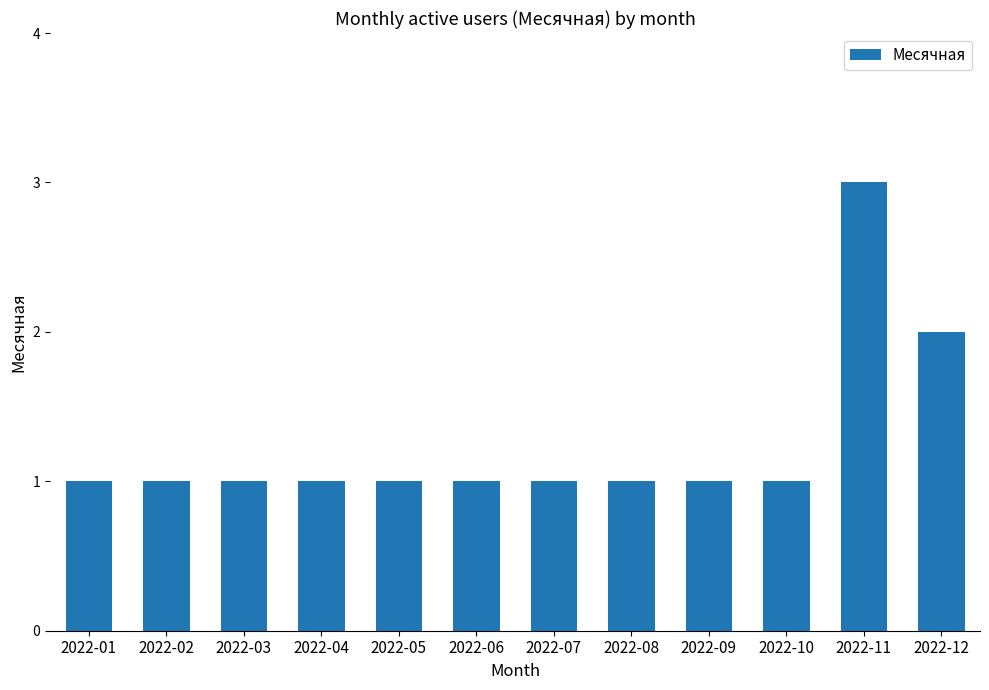

Which has a higher value, 2022-11 or 2022-06?

2022-11